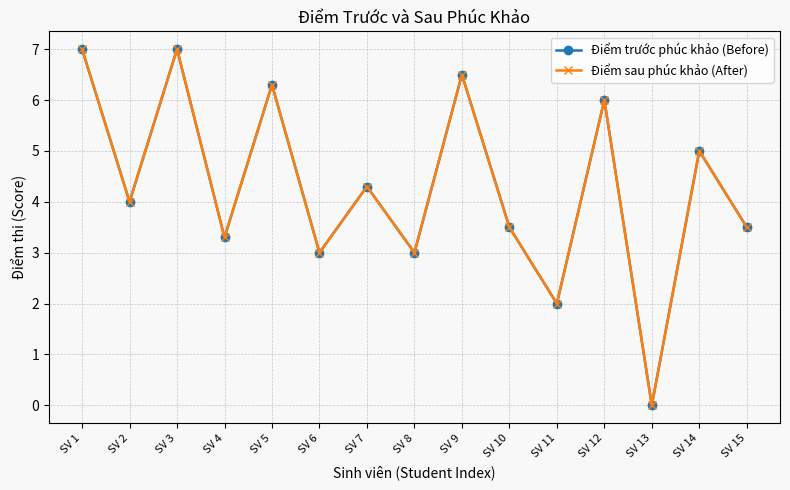

Does the chart have visible grid lines?

Yes